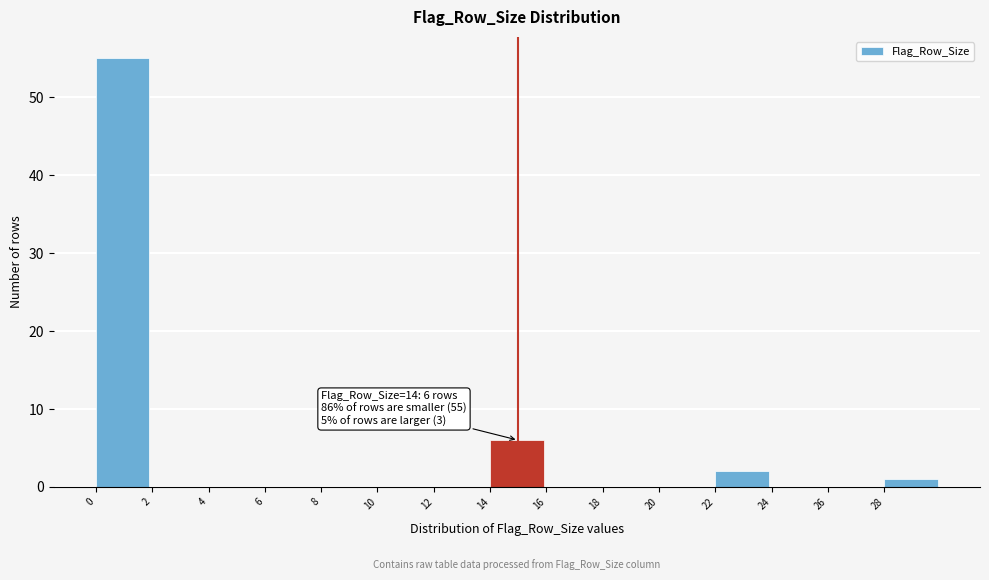

Which range on the x-axis has the tallest bar?

0 to 2